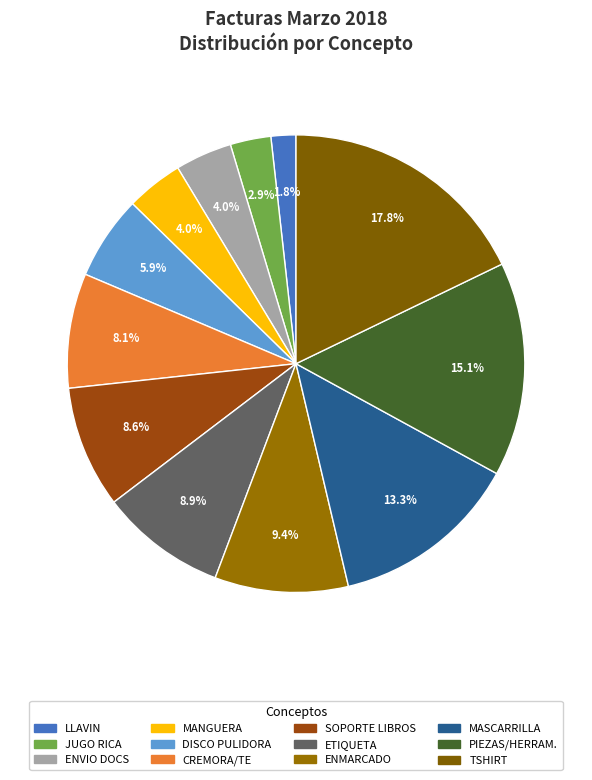

How many segments does this pie chart have?

12